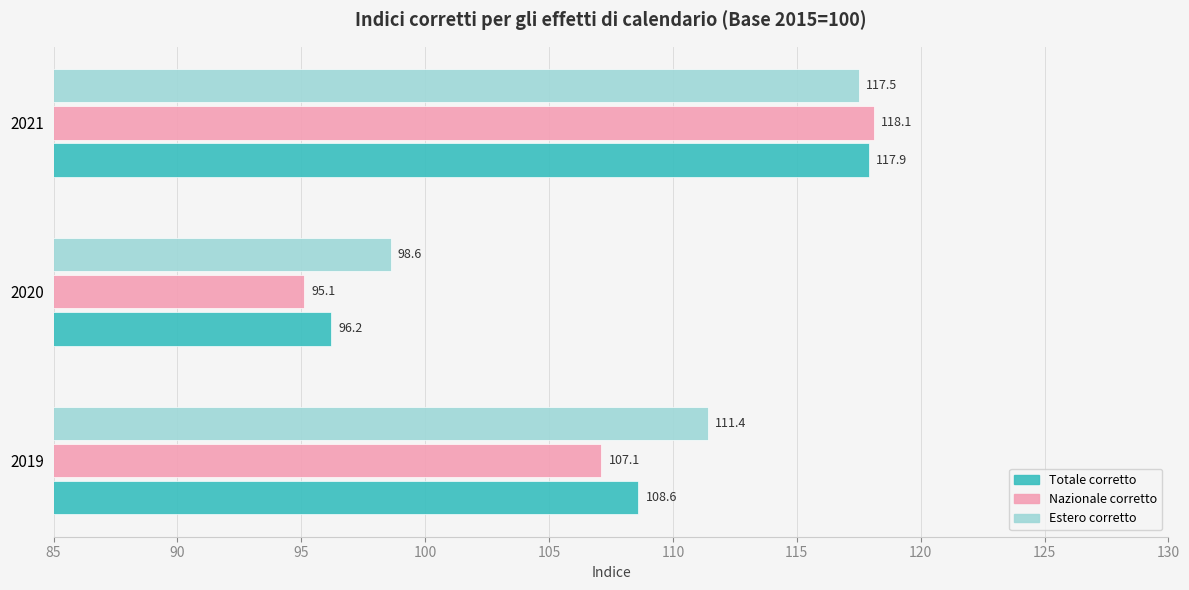

Which label corresponds to the smallest value in the chart?

2020